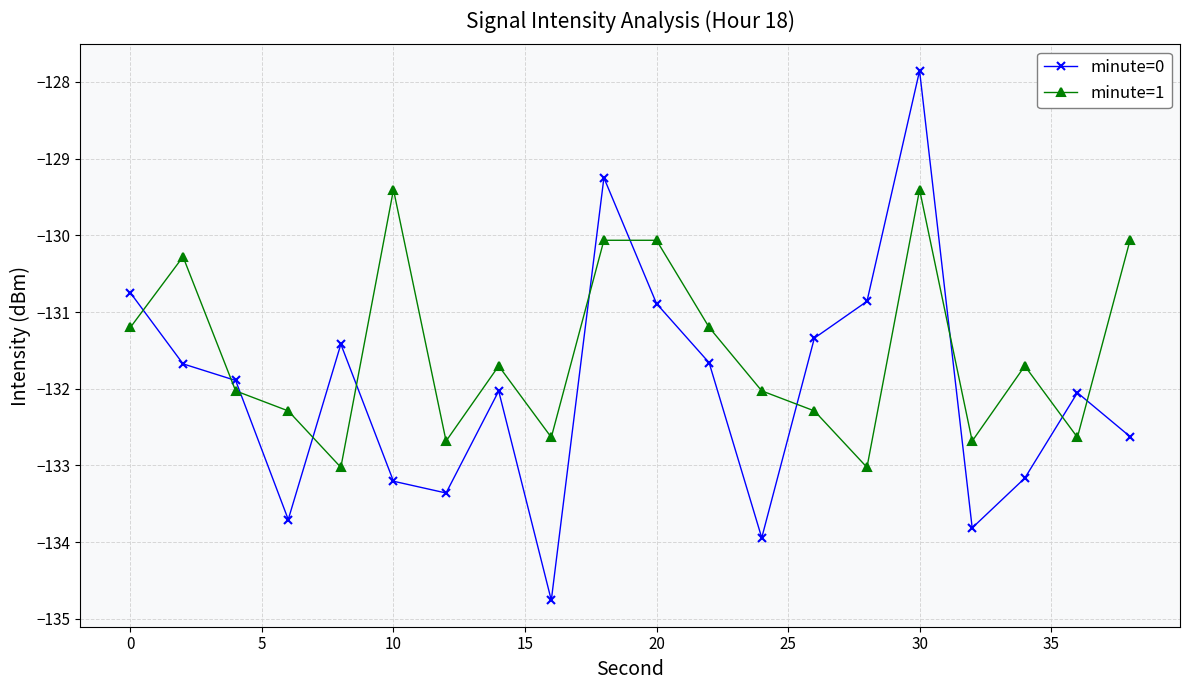

Which series has the widest spread of values?

minute=0